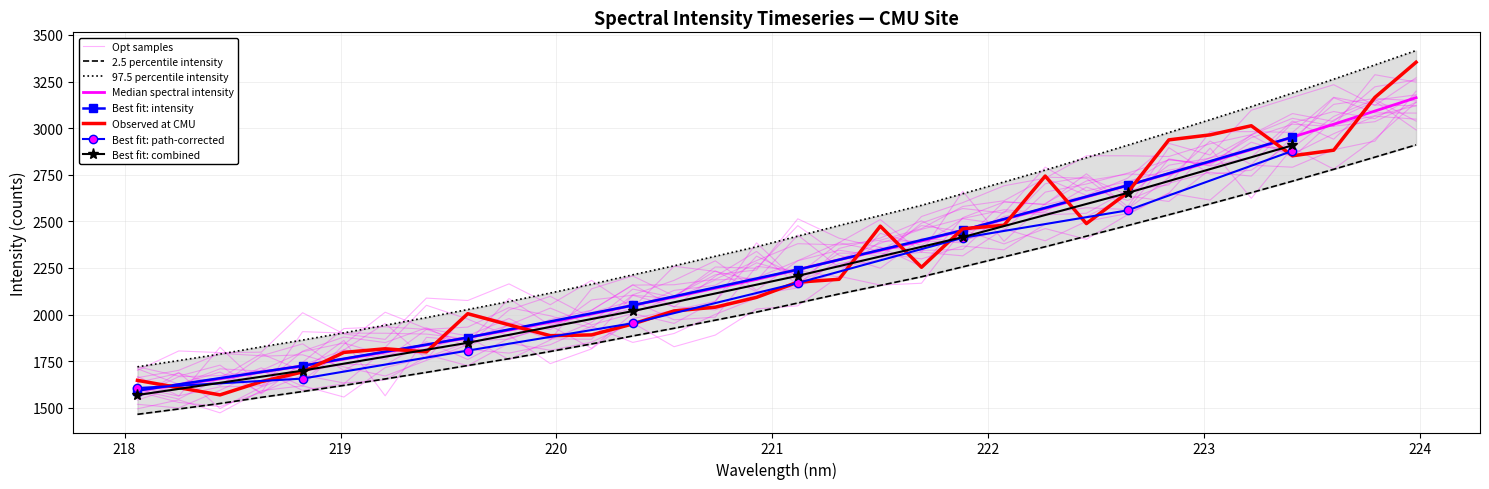

Between 222.0721 and 219.9712, which is larger?

222.0721